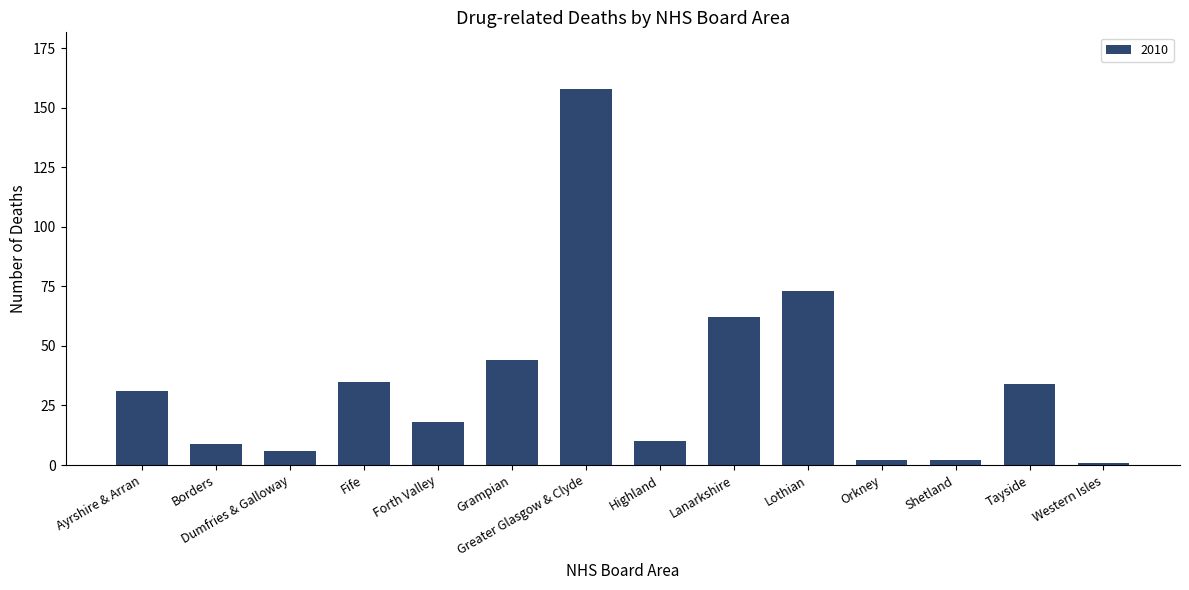

Is it true that the value at Greater Glasgow & Clyde is 158?

True